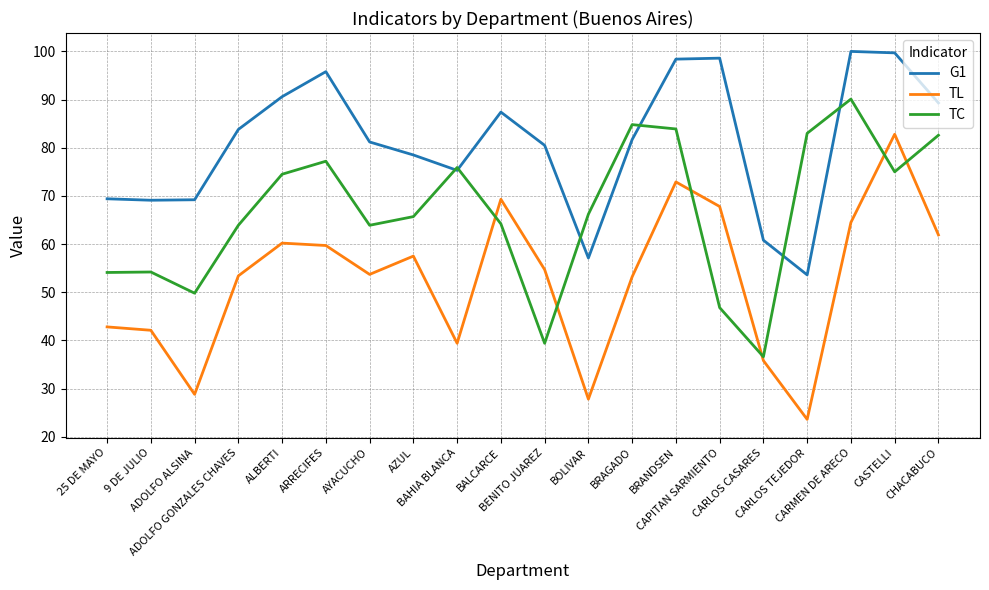

In G1, how many points are lower than both neighbors (excluding endpoints)?

4